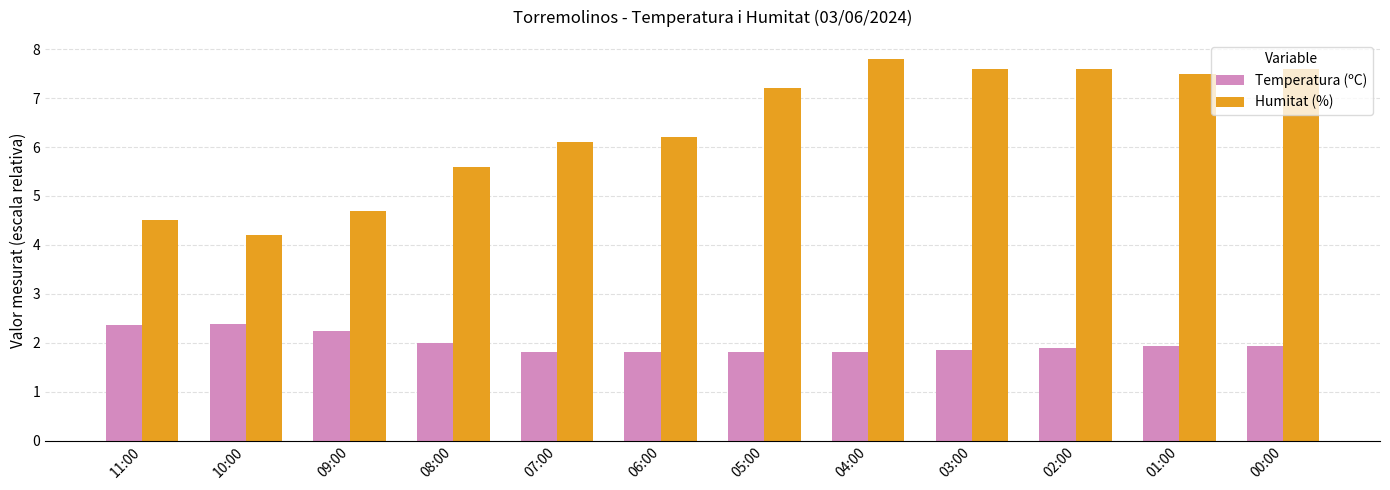

At how many categories does at least one series exceed 3?

12